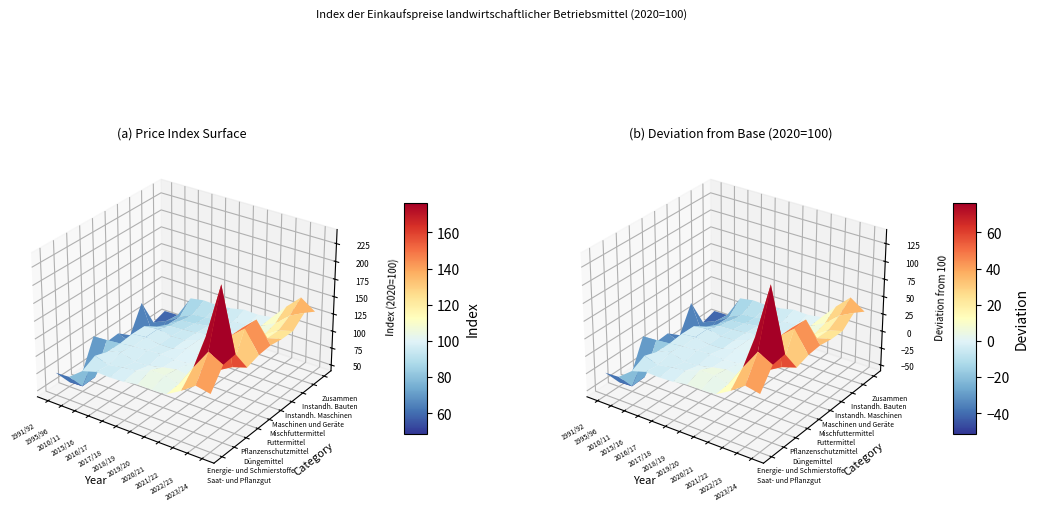

How many data points in Düngemittel are less than 100?

6